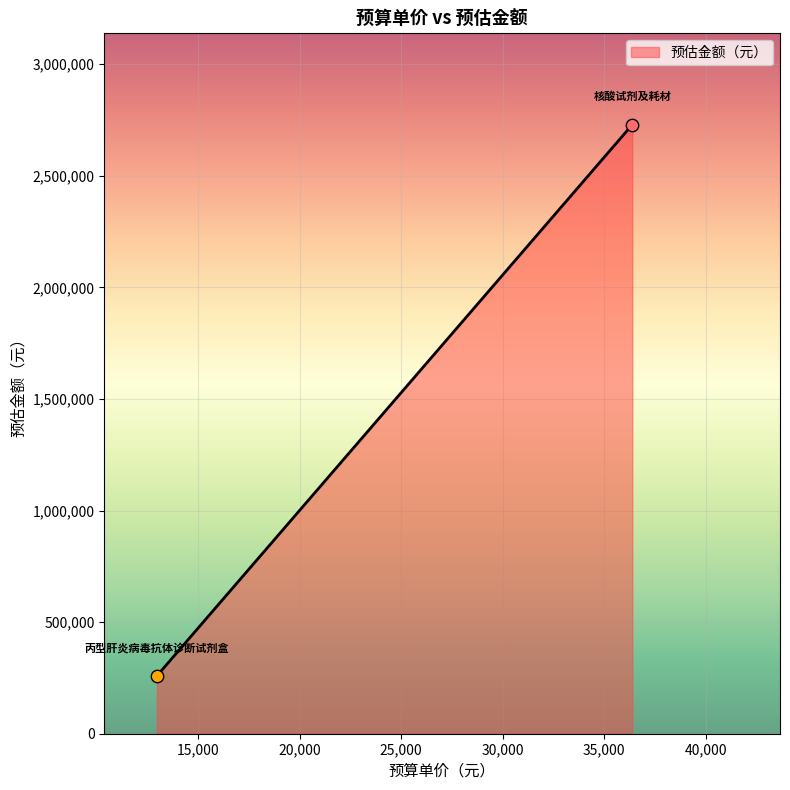

What is the difference between the maximum and minimum values?

2469850.0